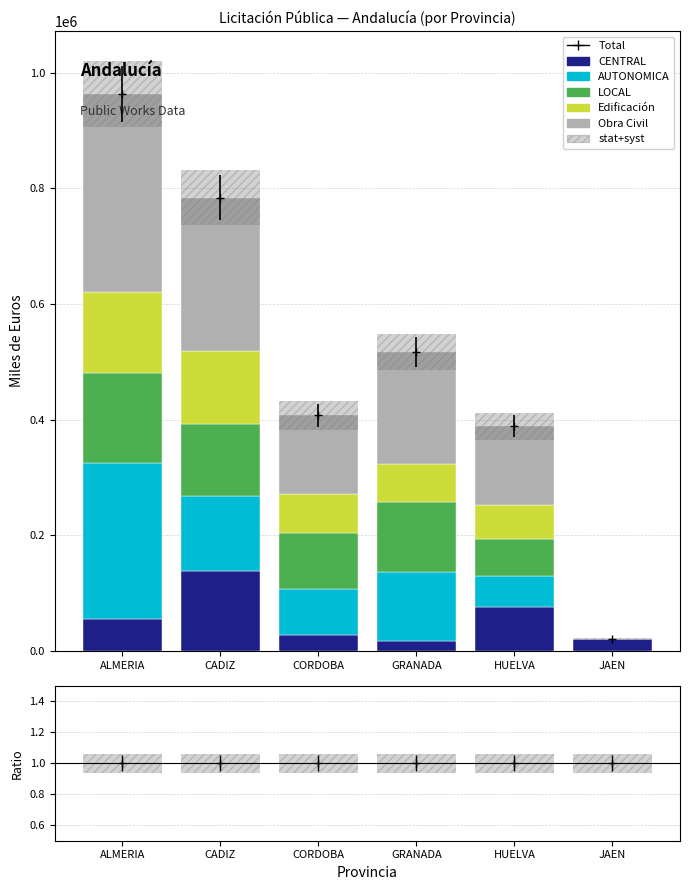

Between GRANADA and JAEN, which series saw the biggest shift?

Obra Civil